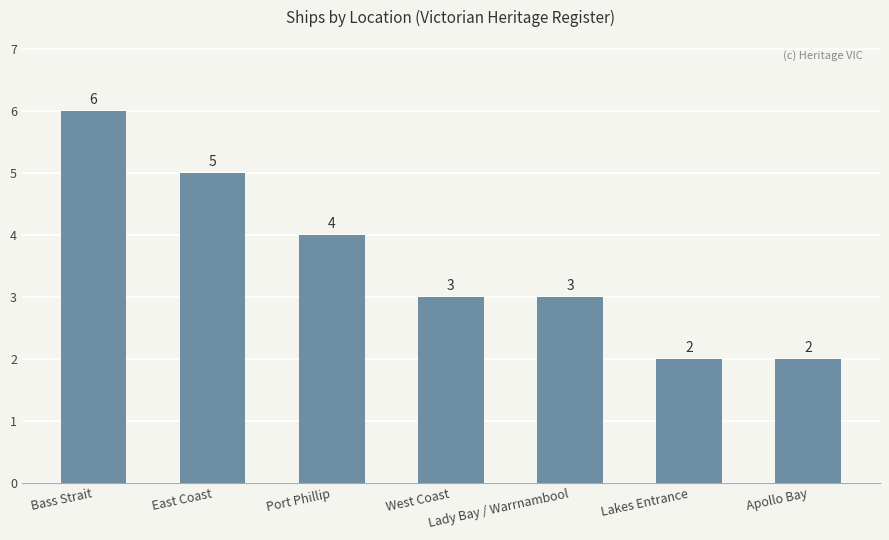

Which has a higher value, Bass Strait or Lakes Entrance?

Bass Strait